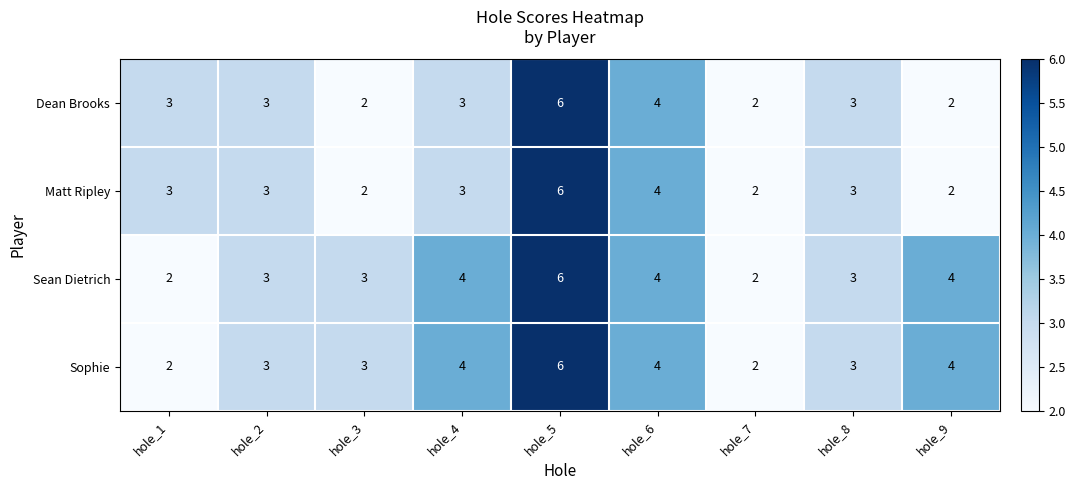

What is the average value of the Sophie series?

3